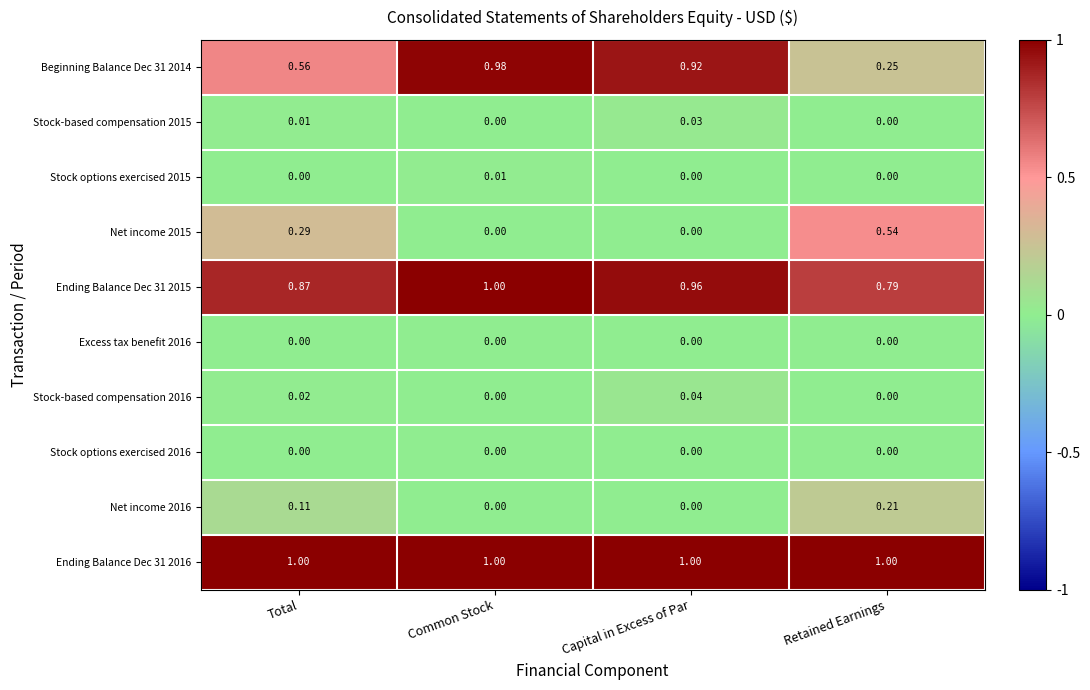

At which label does Ending Balance Dec 31 2015 reach its peak?

Common Stock